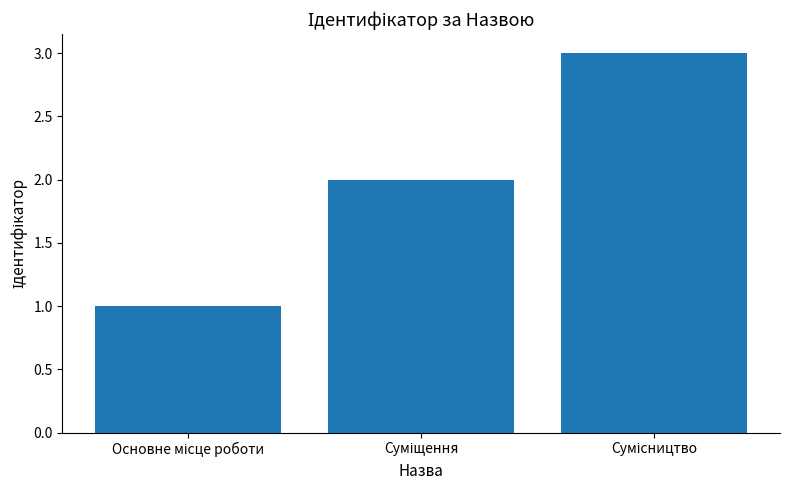

What is the sum of all values?

6